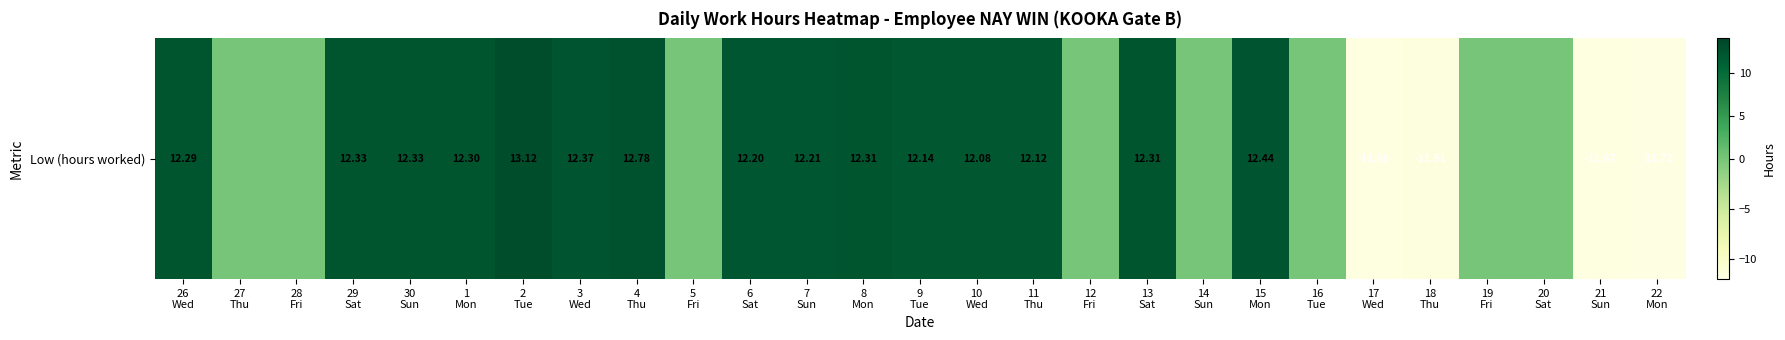

List the labels in order of value, smallest first.

22
Mon, 17
Wed, 21
Sun, 18
Thu, 27
Thu, 28
Fri, 5
Fri, 12
Fri, 14
Sun, 16
Tue, 19
Fri, 20
Sat, 10
Wed, 11
Thu, 9
Tue, 6
Sat, 7
Sun, 26
Wed, 1
Mon, 8
Mon, 13
Sat, 29
Sat, 30
Sun, 3
Wed, 15
Mon, 4
Thu, 2
Tue